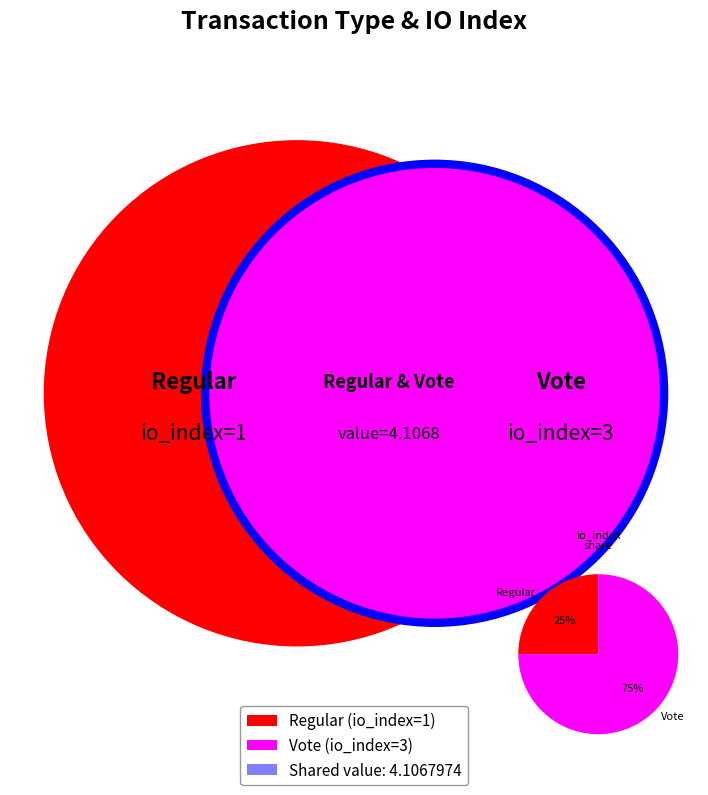

Between Regular and Vote, which is larger?

Vote